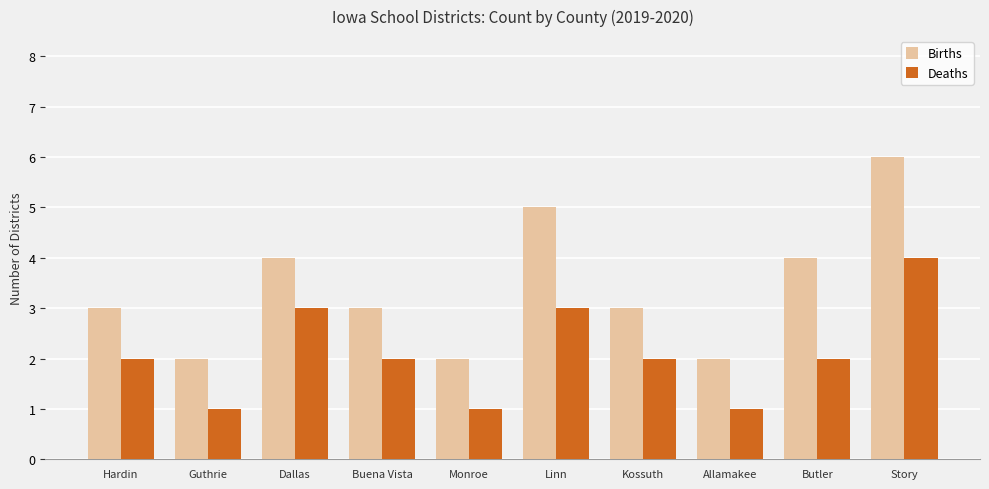

What is the smallest value displayed?

1